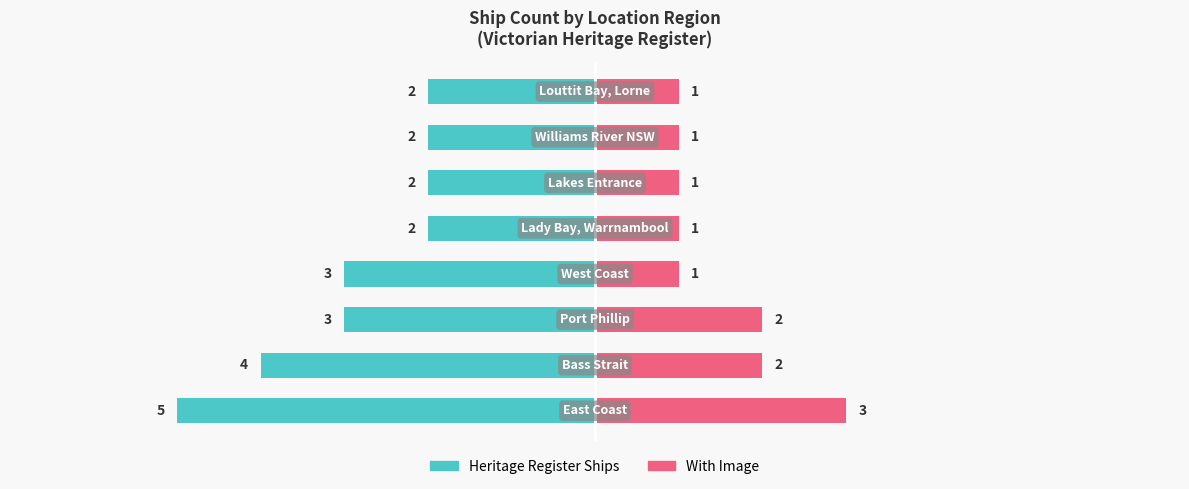

The value of Heritage Register Ships at 7 is -1. True or false?

False